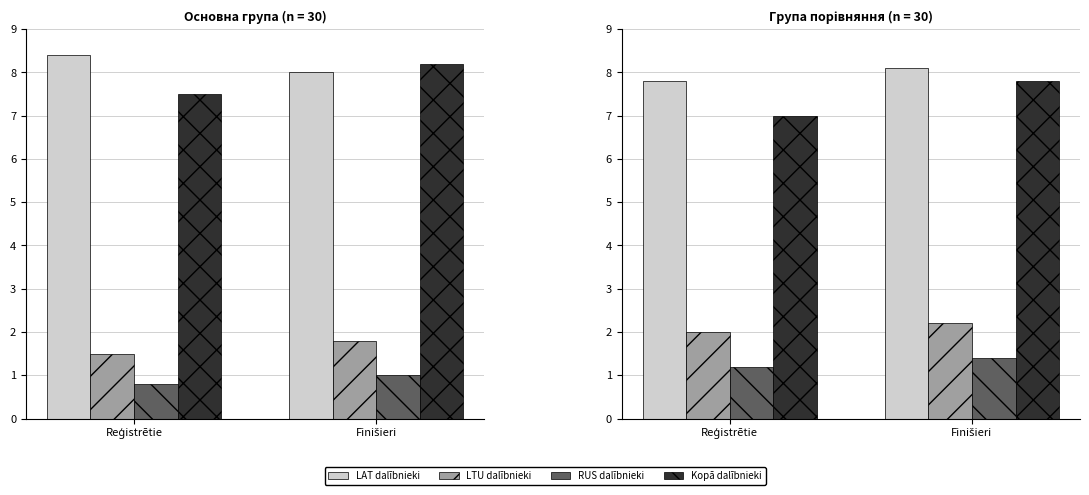

How many bars are there in each group?

4